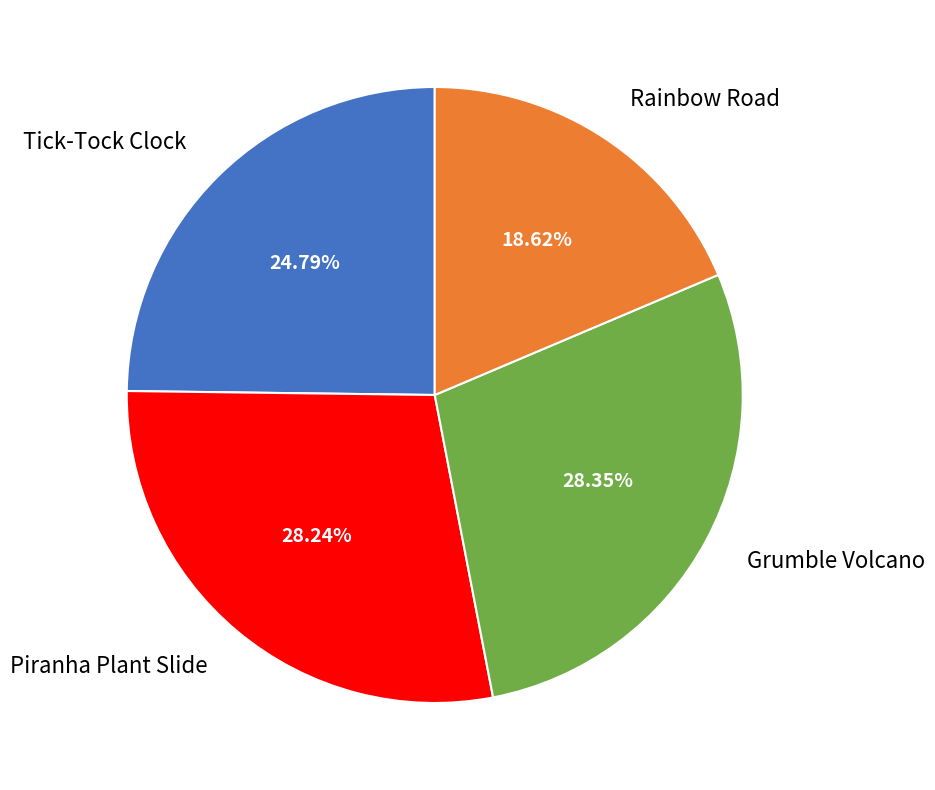

Is there a majority slice in this chart?

No